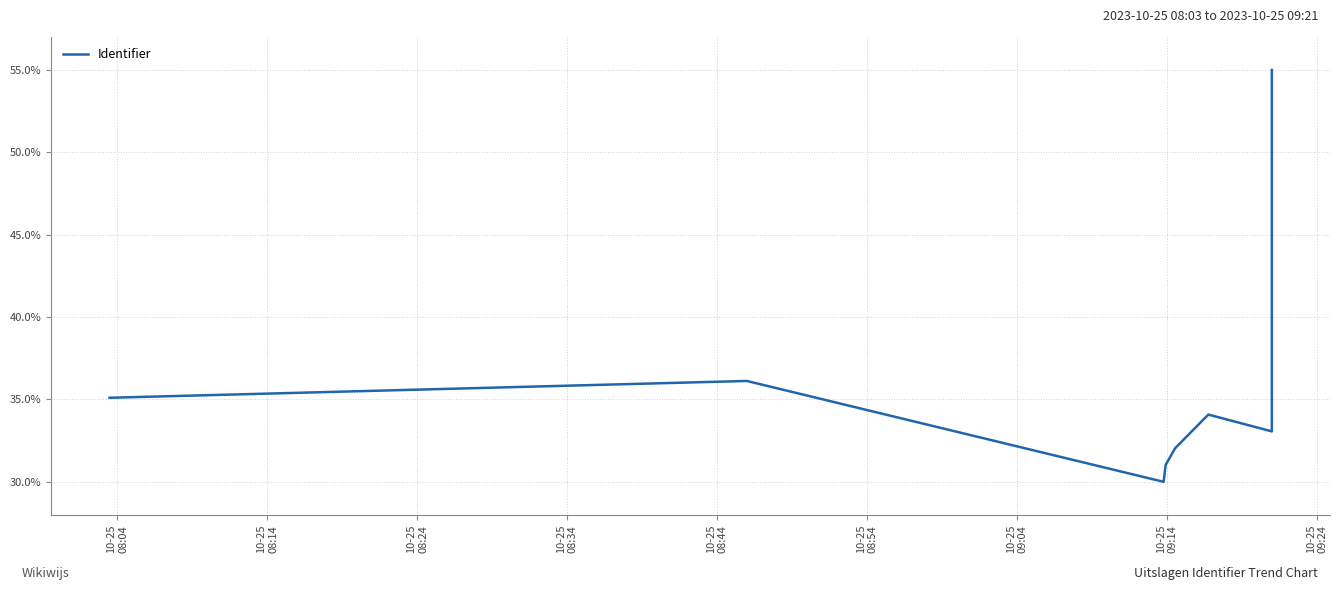

At which label does the data first exceed 34?

10-25
08:04